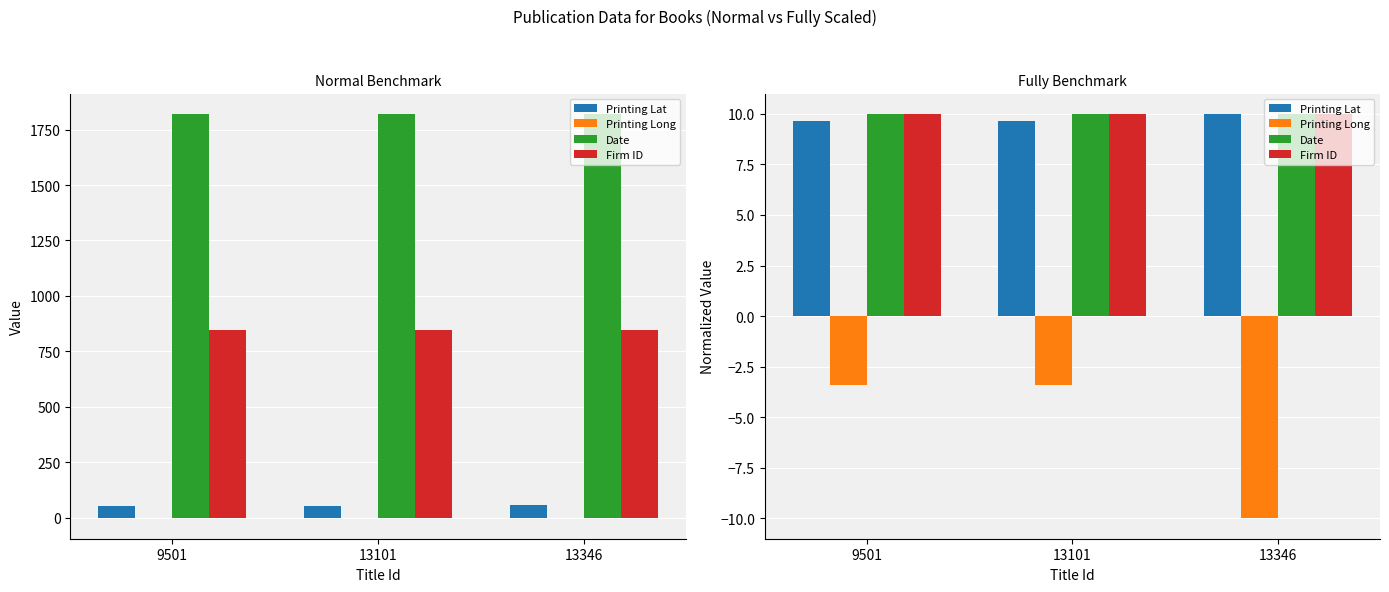

What is the maximum value for Firm ID?

10.0